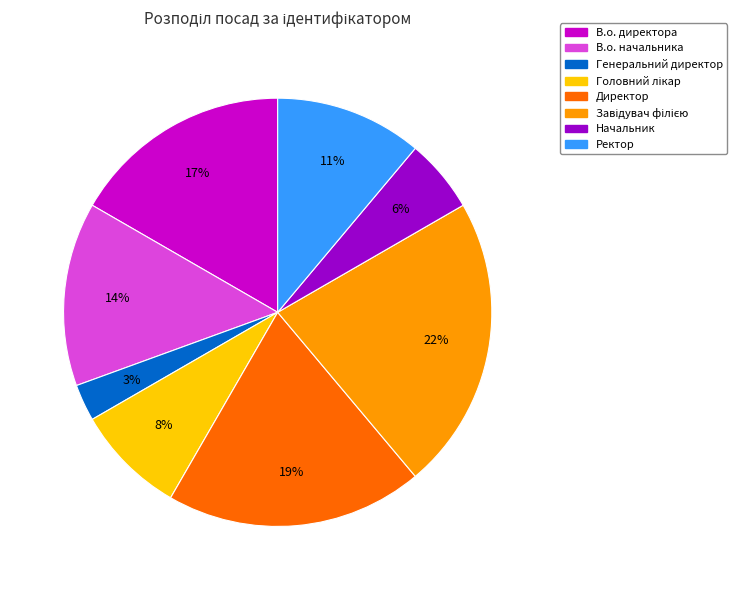

Which has a higher value, Генеральний директор or Директор?

Директор